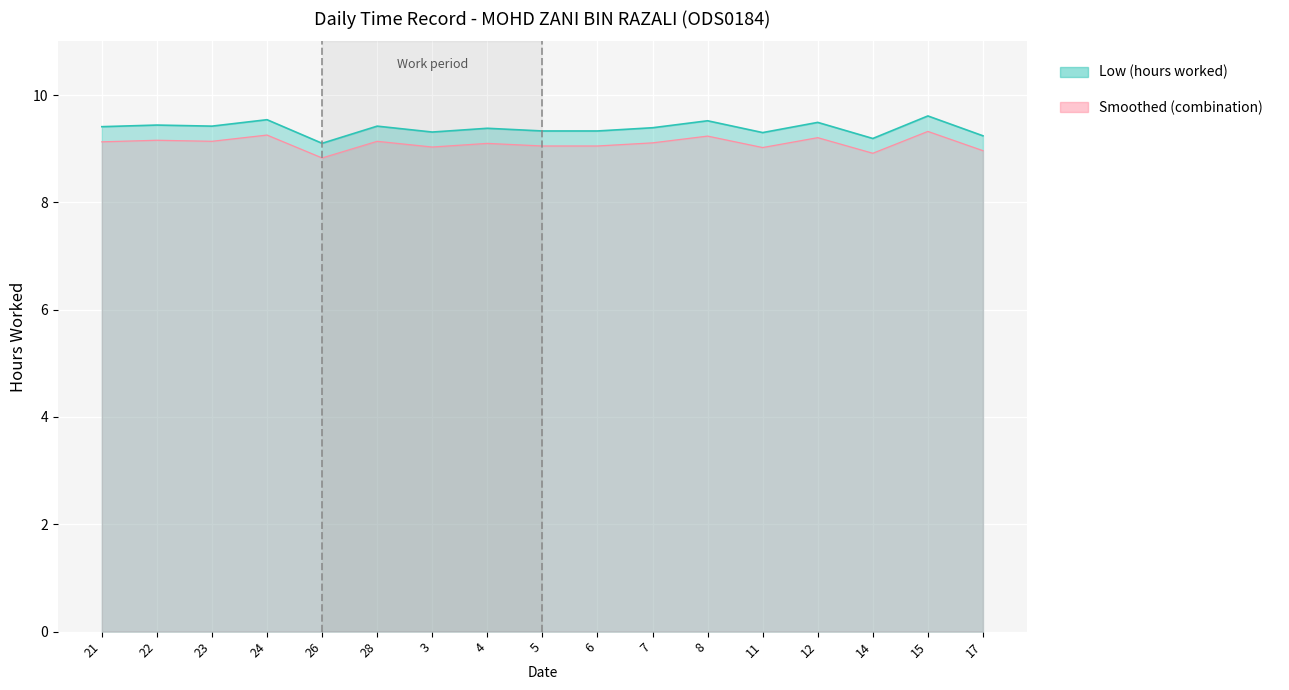

Count the number of categories in the chart.

17